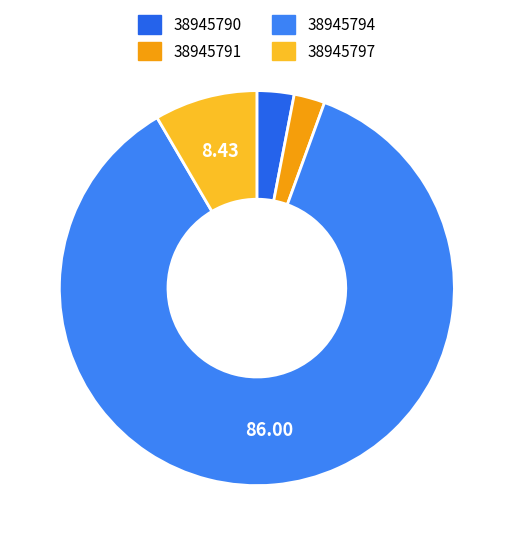

Rank the categories by value from highest to lowest.

38945794, 38945797, 38945790, 38945791